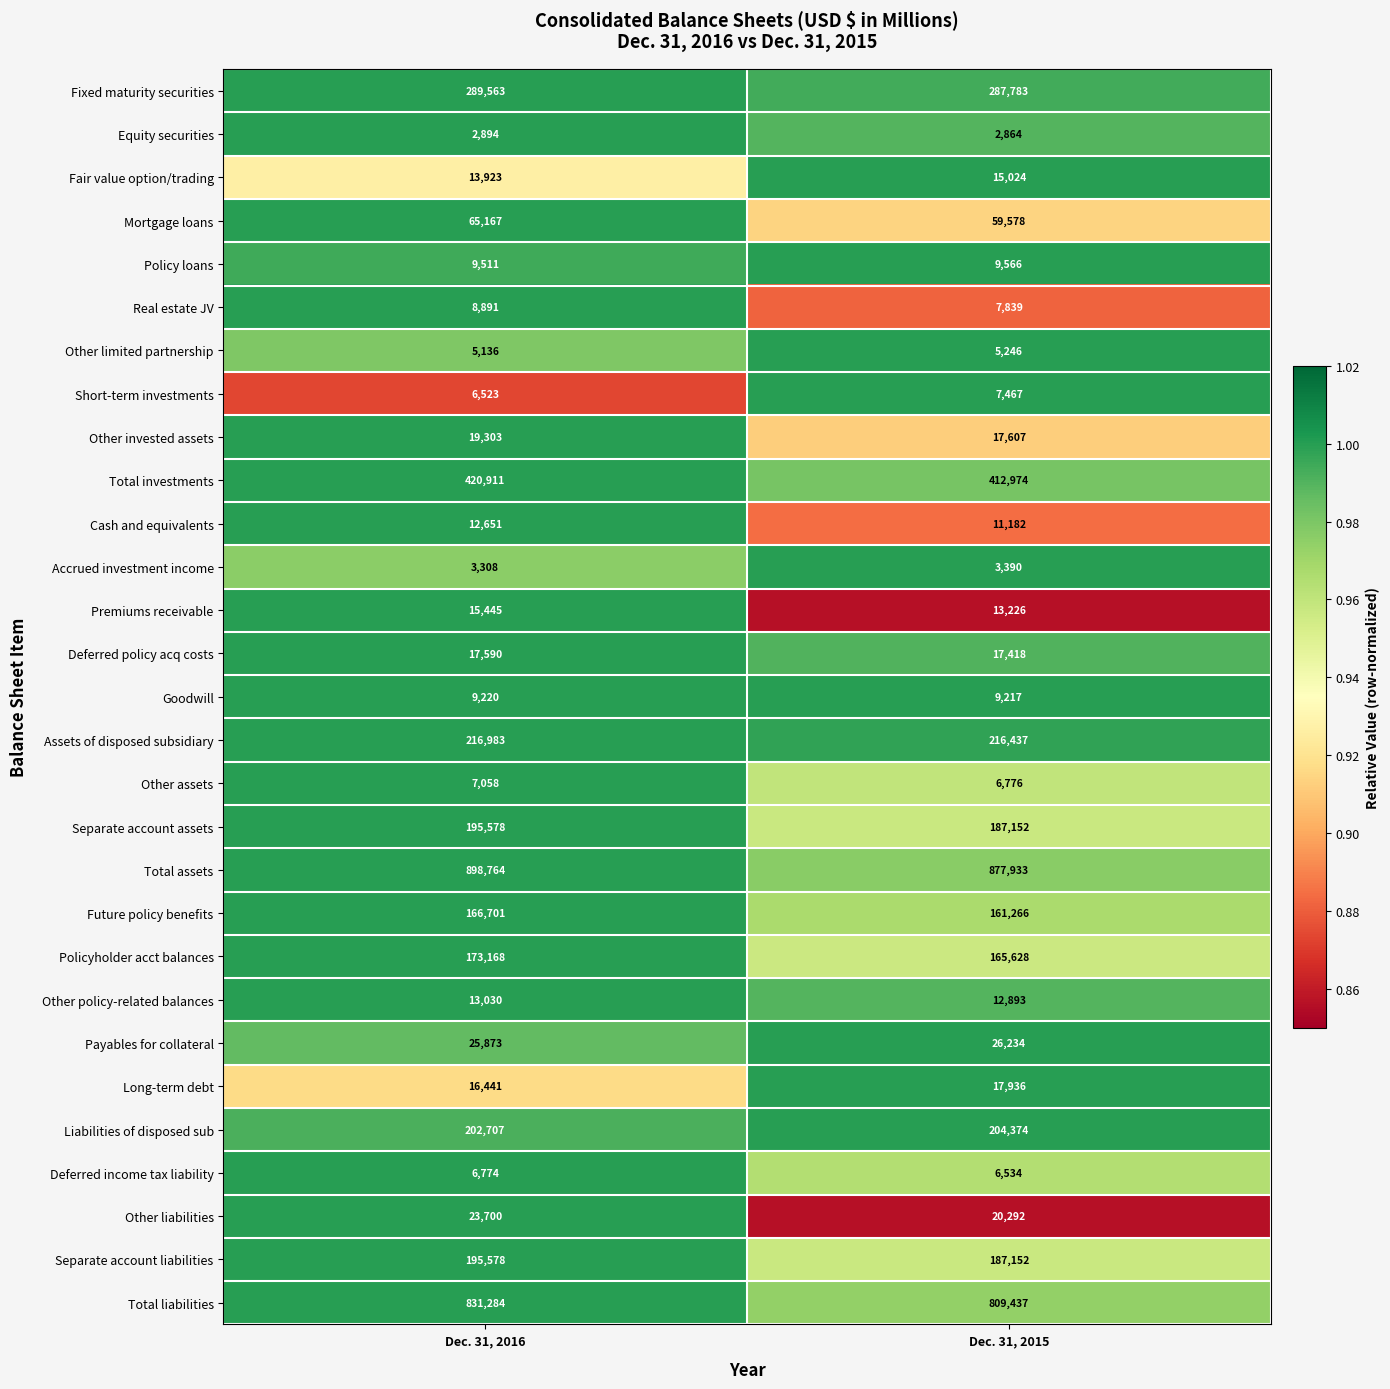

Is it true that Premiums receivable equals 22032 at Dec. 31, 2016?

False